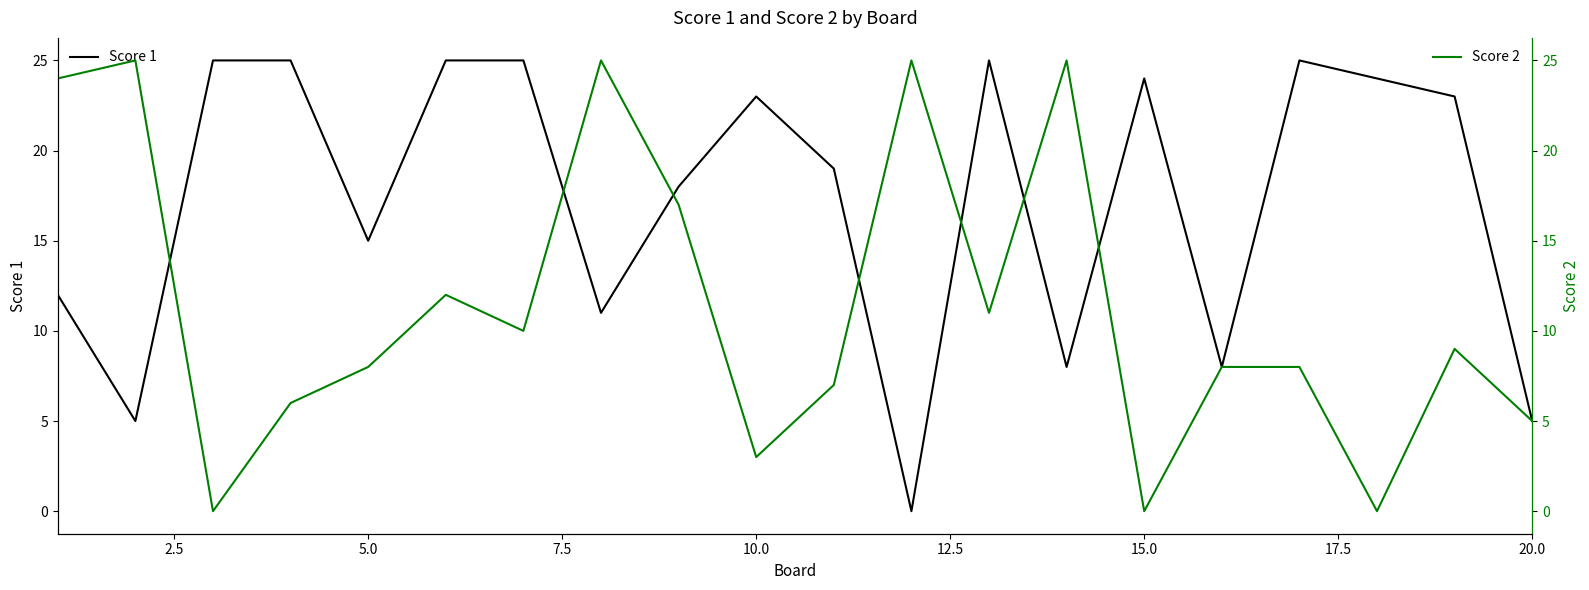

How many values in the Score 1 series exceed 23?

8